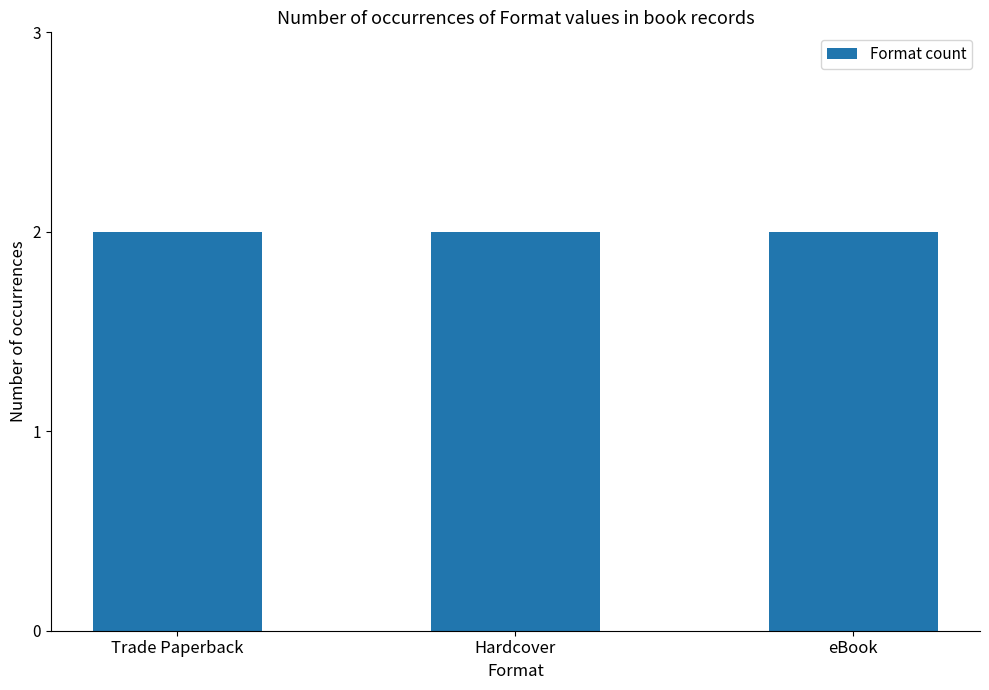

The chart shows a value of 3501681320 at Trade Paperback. True or false?

False